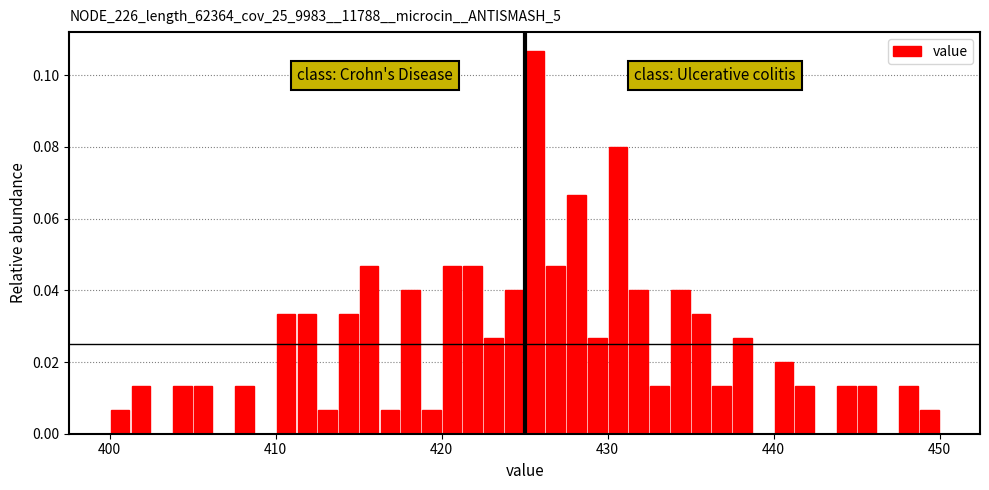

Read against the x-axis, roughly where is the centre of the tallest bar?

426